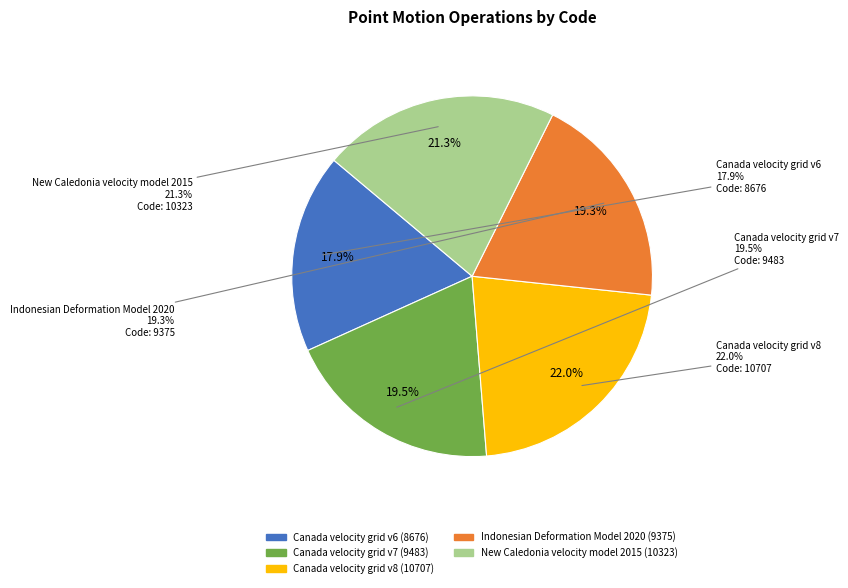

What is the change in value from Canada velocity grid v7 to New Caledonia velocity model 2015?

+840